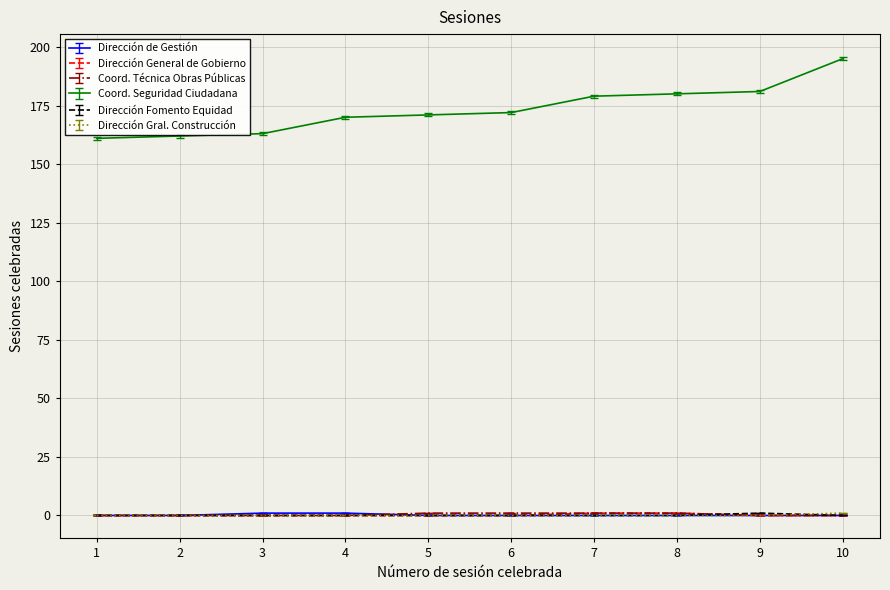

Is this an area chart (filled region under the line)?

No